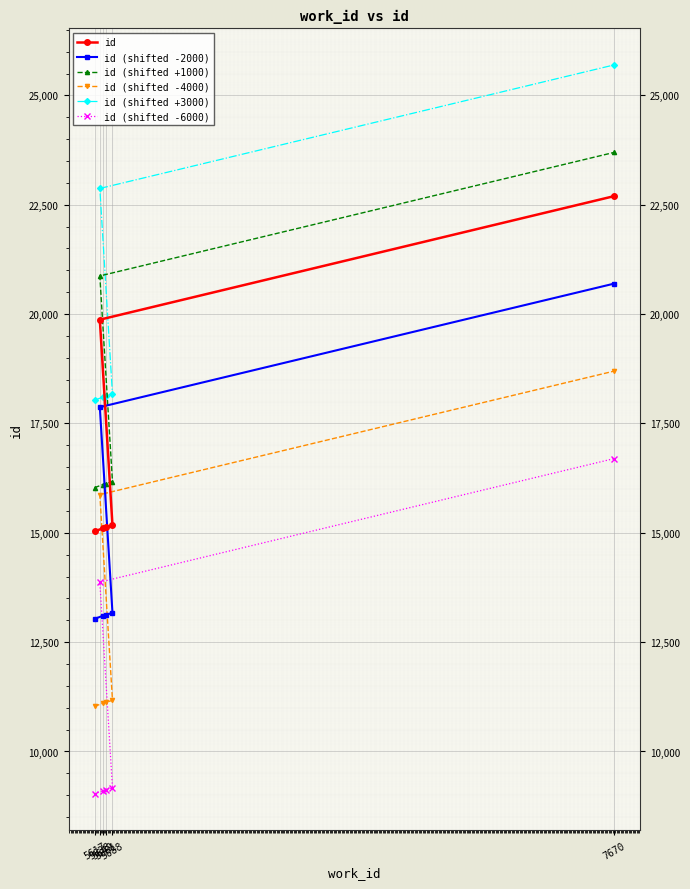

True or false: id (shifted -6000) has more than 1 interior local peaks.

False